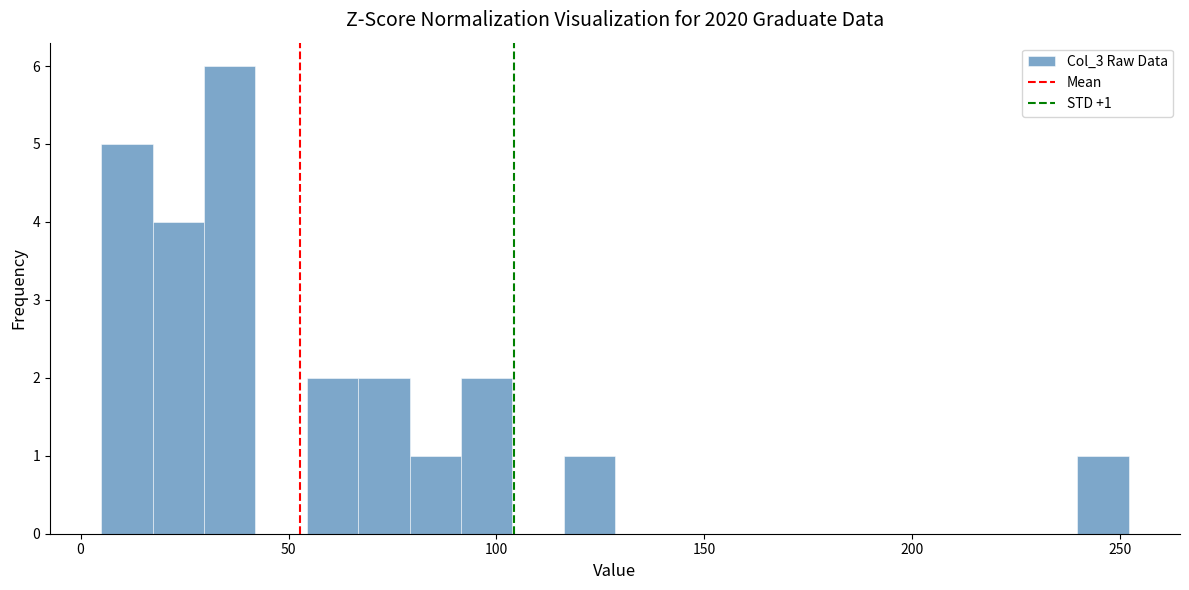

Around what value on the x-axis is the tallest bar? Give the approximate position of its centre, as read against the axis.

35